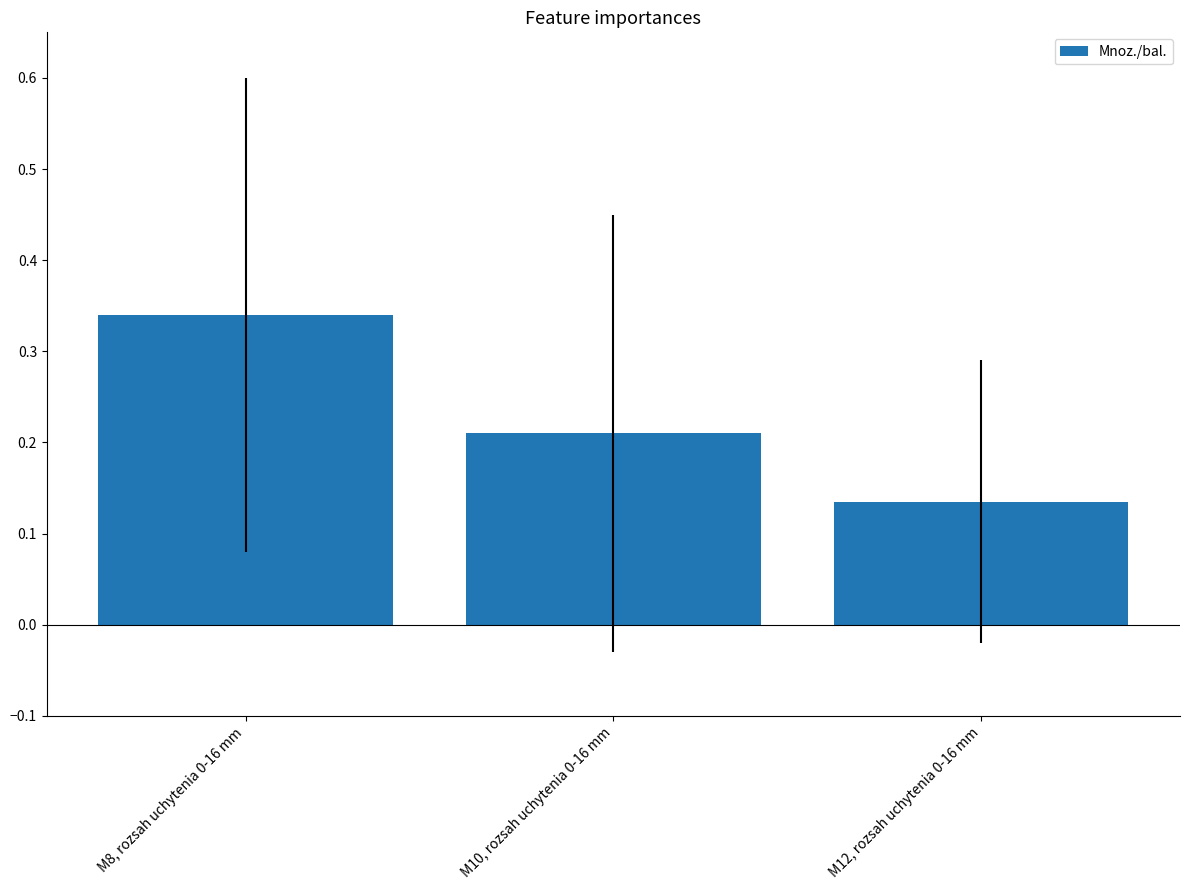

List the labels in order of value, largest first.

M8, rozsah uchytenia 0-16 mm, M10, rozsah uchytenia 0-16 mm, M12, rozsah uchytenia 0-16 mm